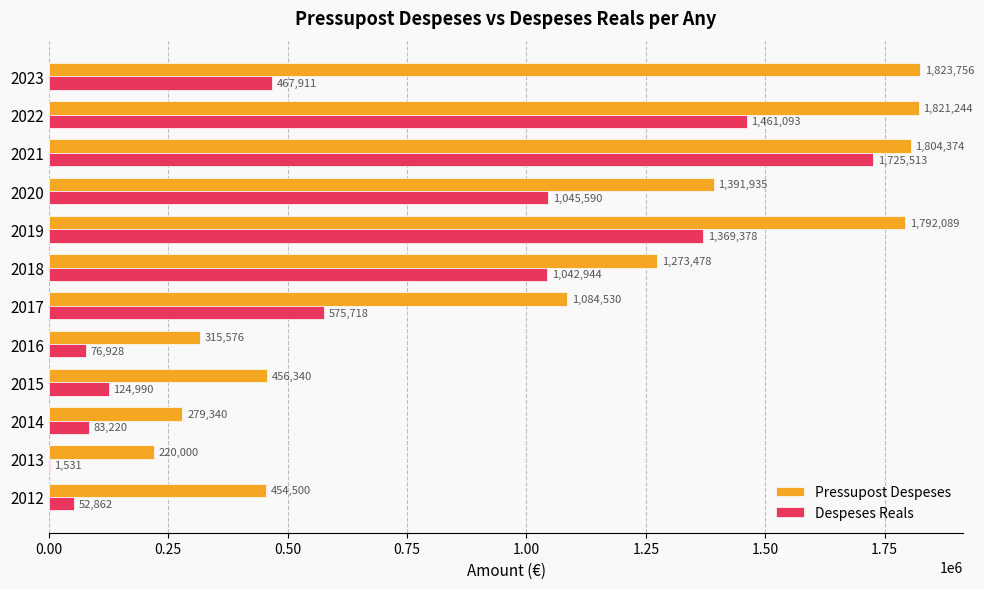

Where is Despeses Reals nearest to the value 863521?

2018